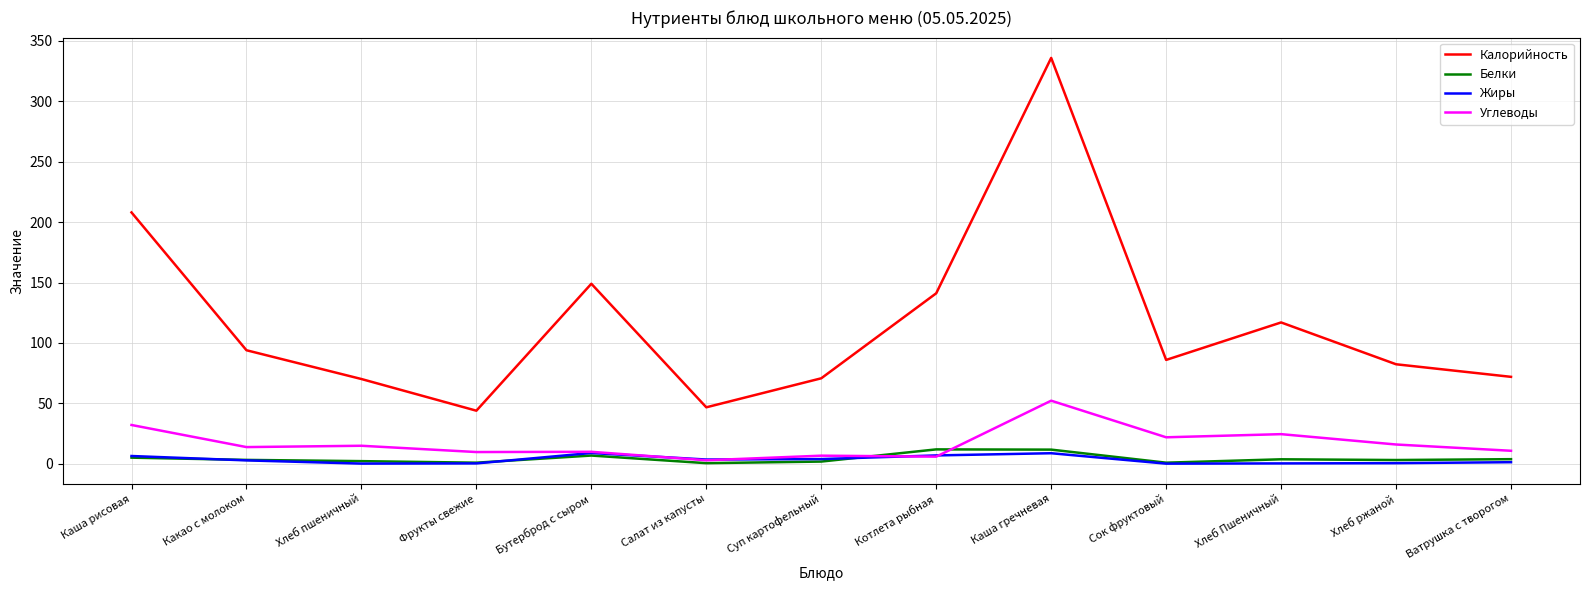

True or false: Белки and Углеводы cross at least once.

True